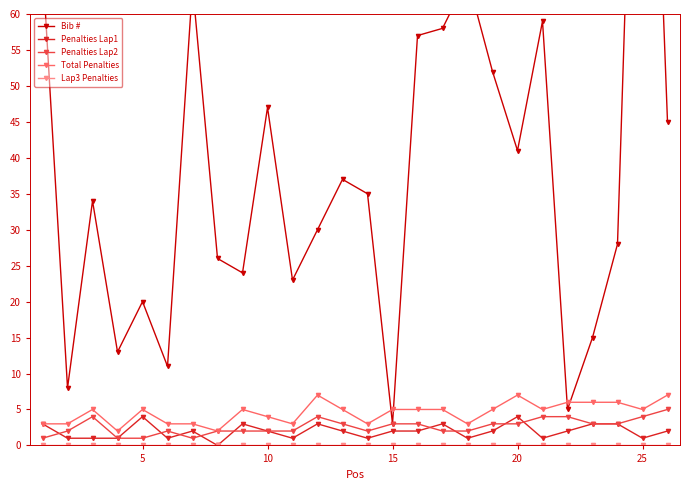

What is the maximum value for Bib #?

137